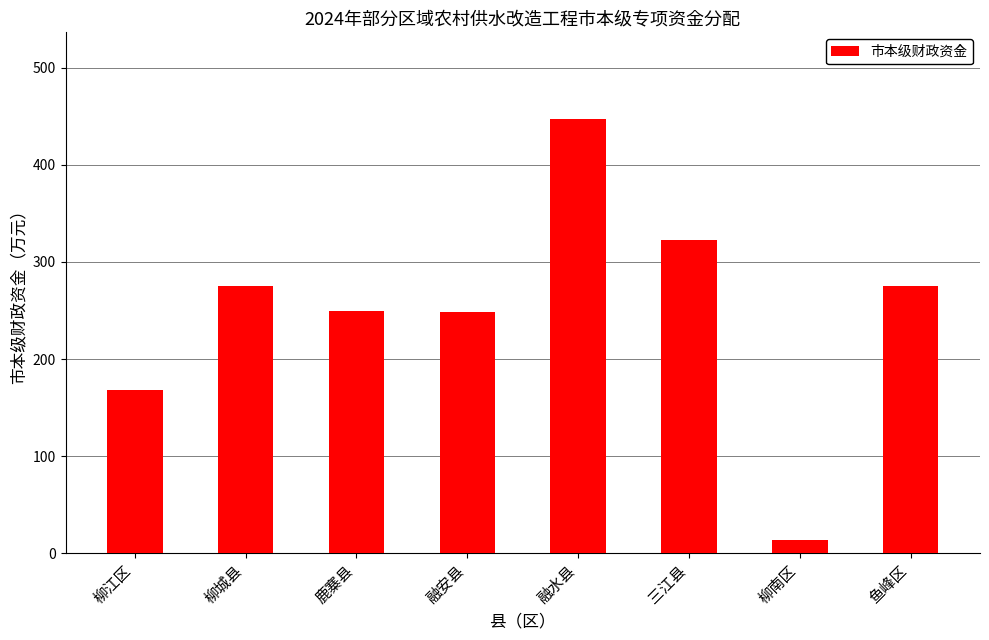

What is the approximate value at 融安县, to the nearest 10?

250